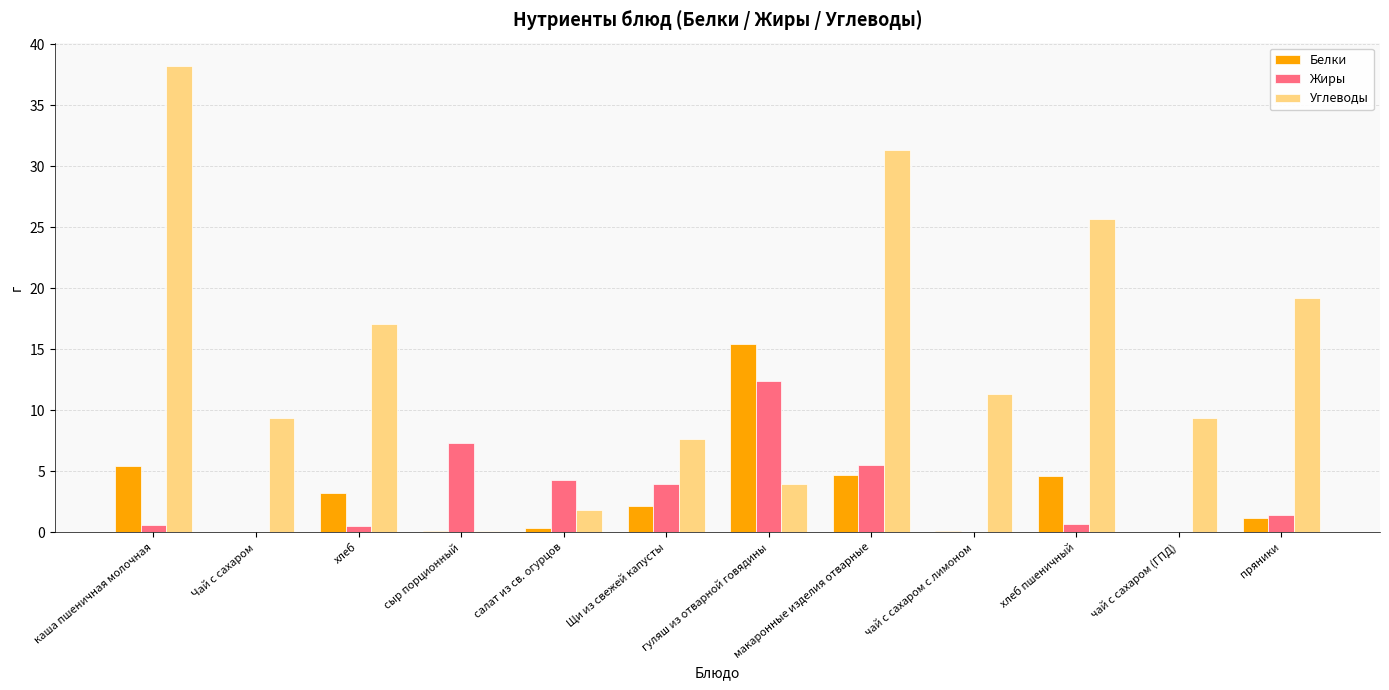

What is the average value of the Углеводы series?

14.6